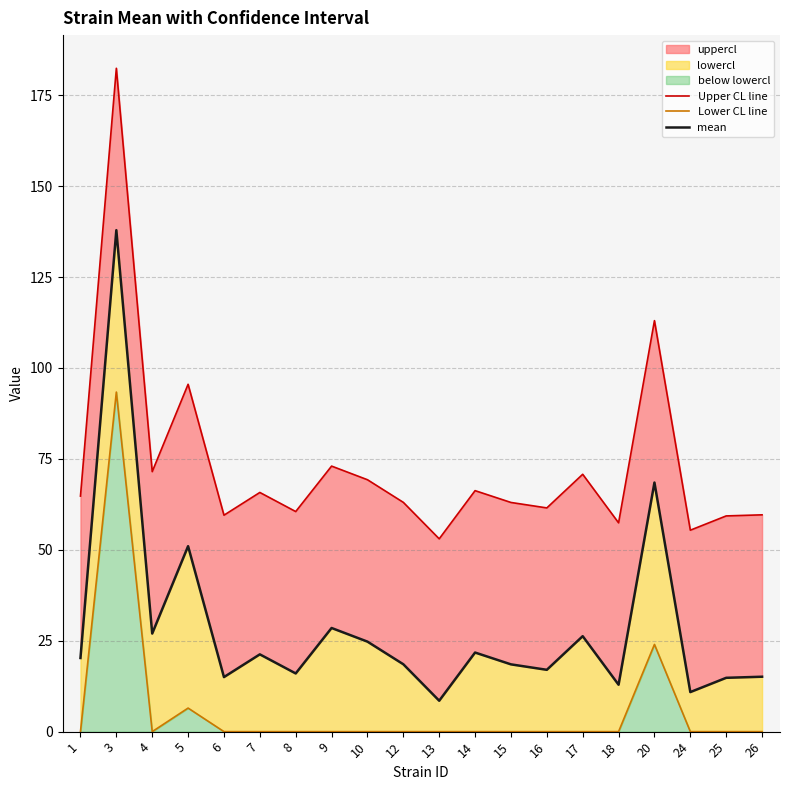

At which category does Upper CL line reach its first local peak?

3